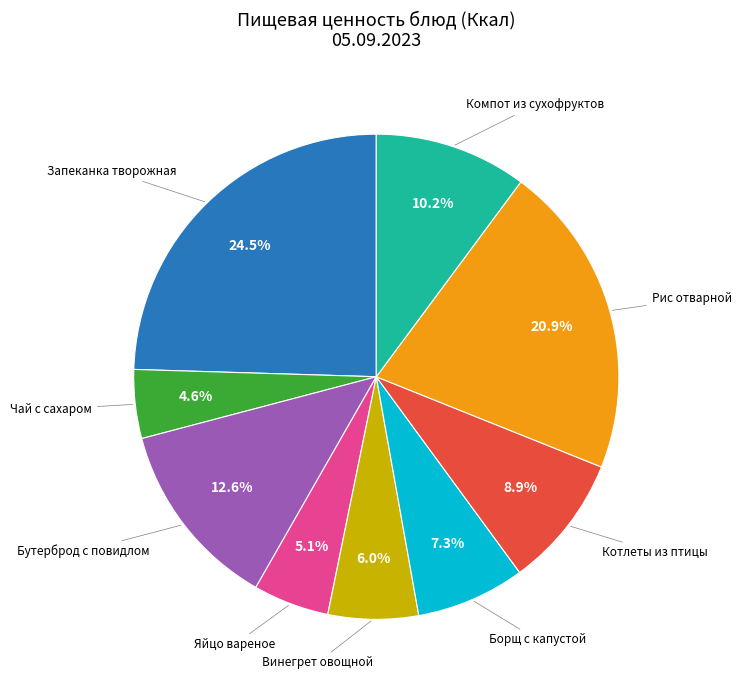

Does any single category account for the majority?

No